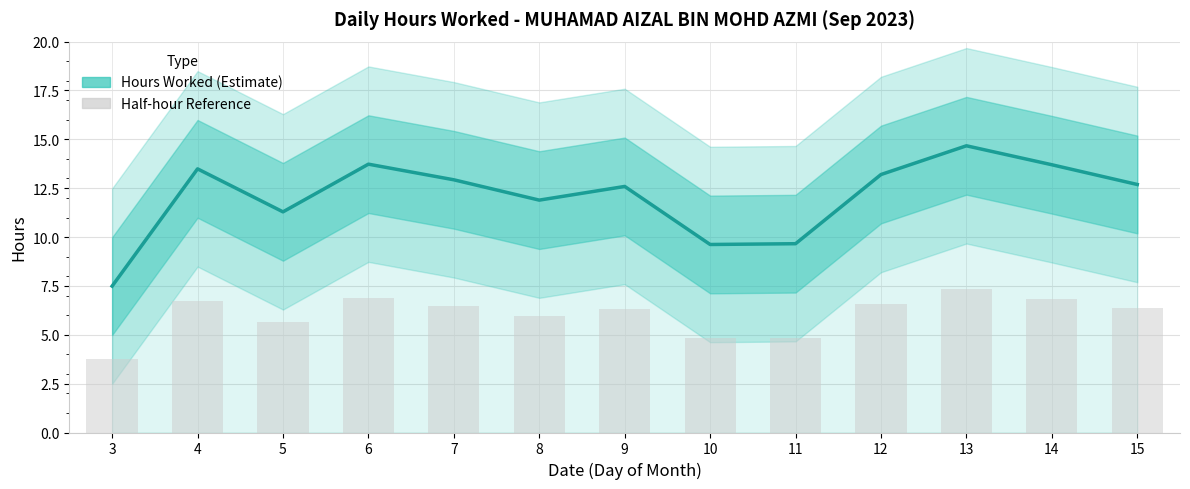

How many values in the Hours Worked series are below 12?

5